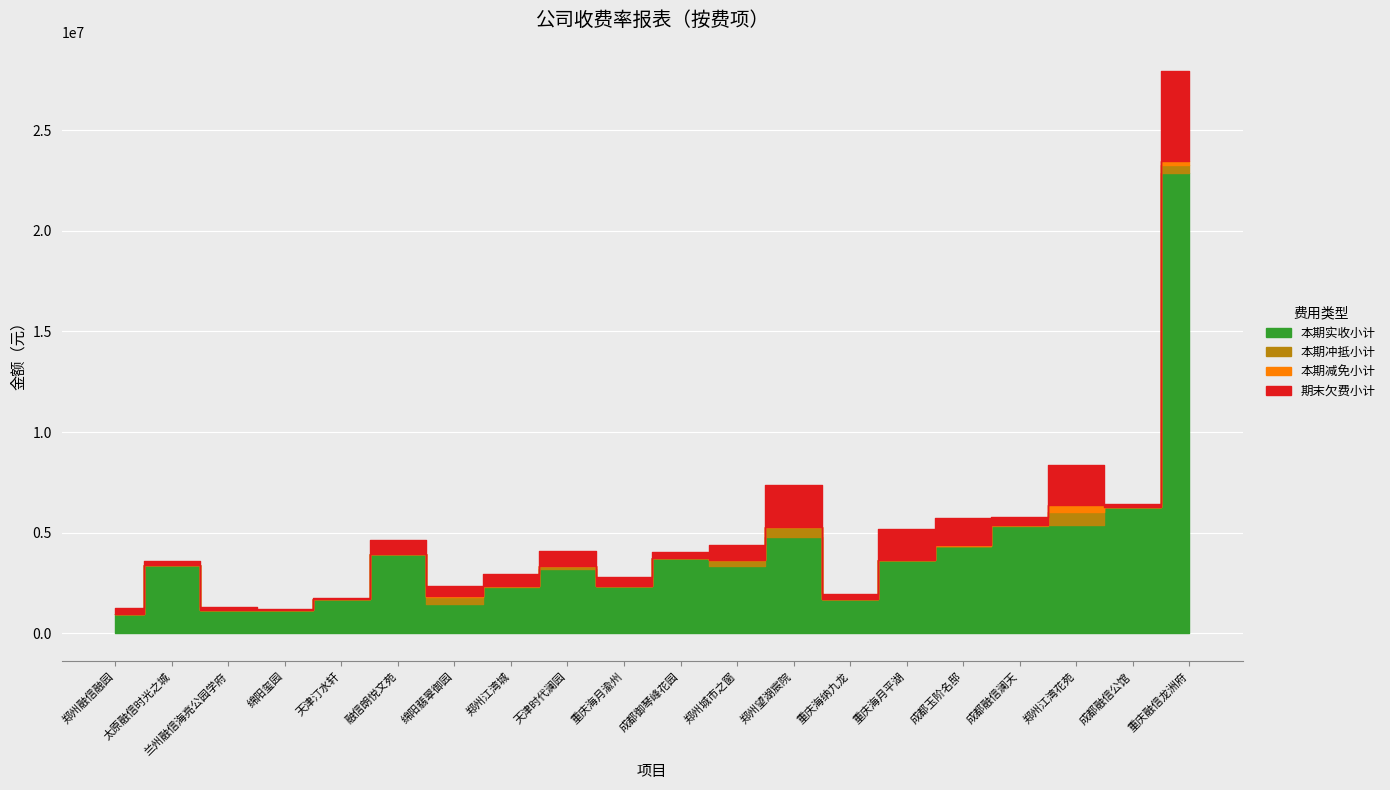

Which category has the lowest value across all series?

郑州融信融园